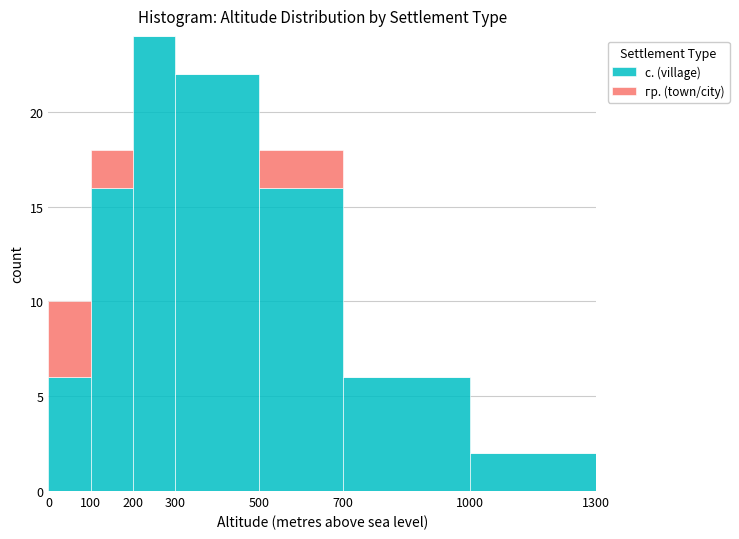

Which range on the x-axis has the tallest stacked bar (by total height)?

200 to 300